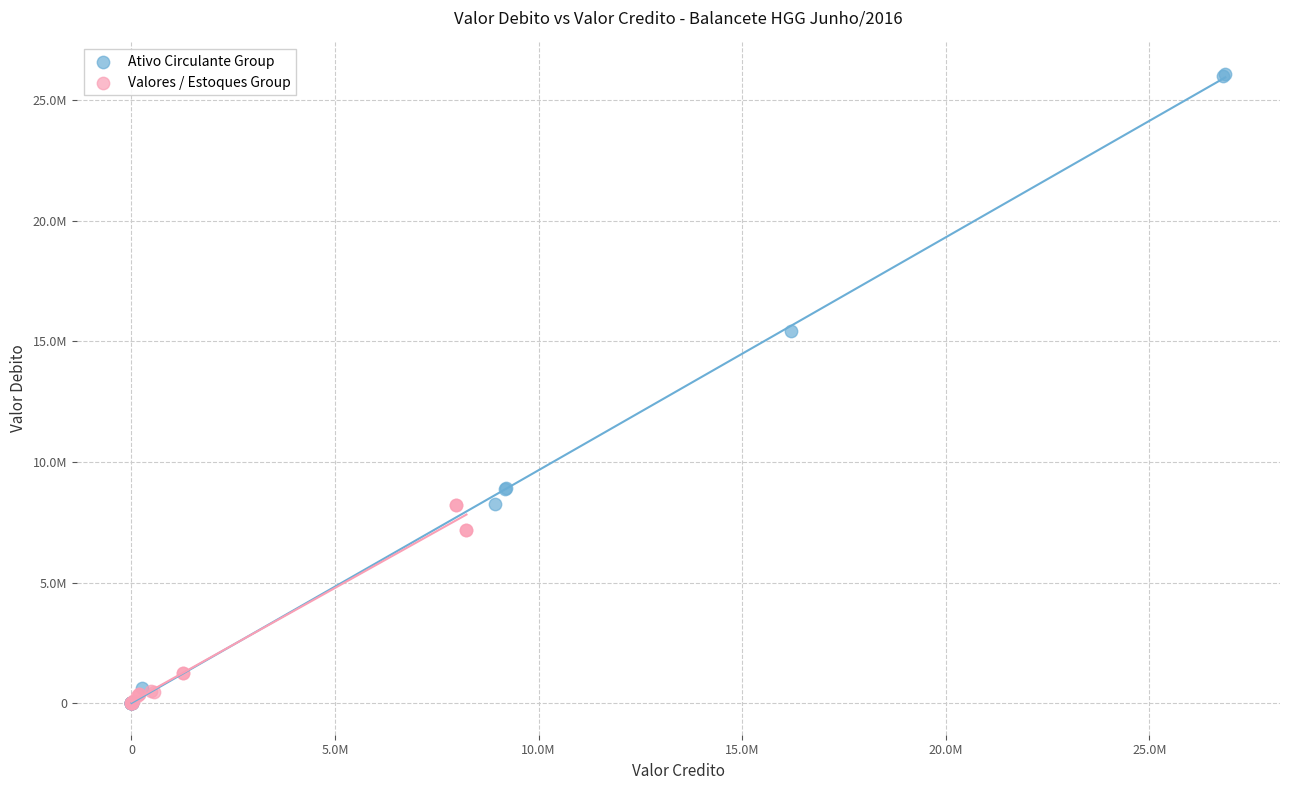

What are all the series names shown in the legend?

Ativo Circulante Group, Valores / Estoques Group